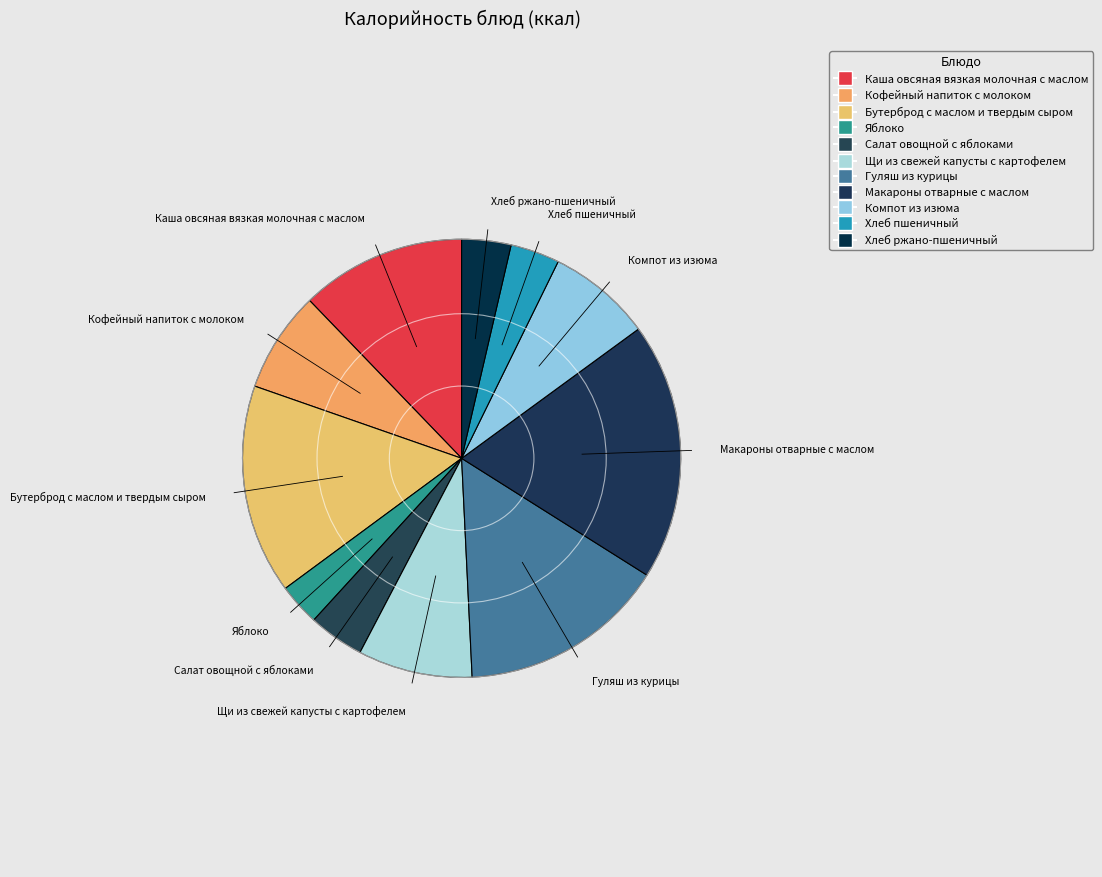

What percentage is the Хлеб пшеничный slice, to the nearest percent?

4%